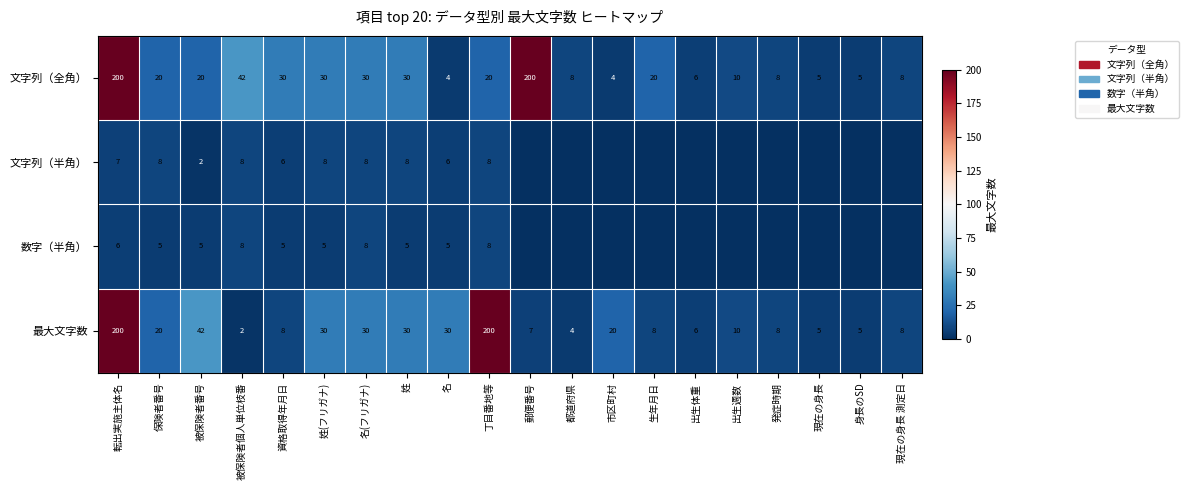

What is the spread (max minus min) of values at 保険者番号?

15